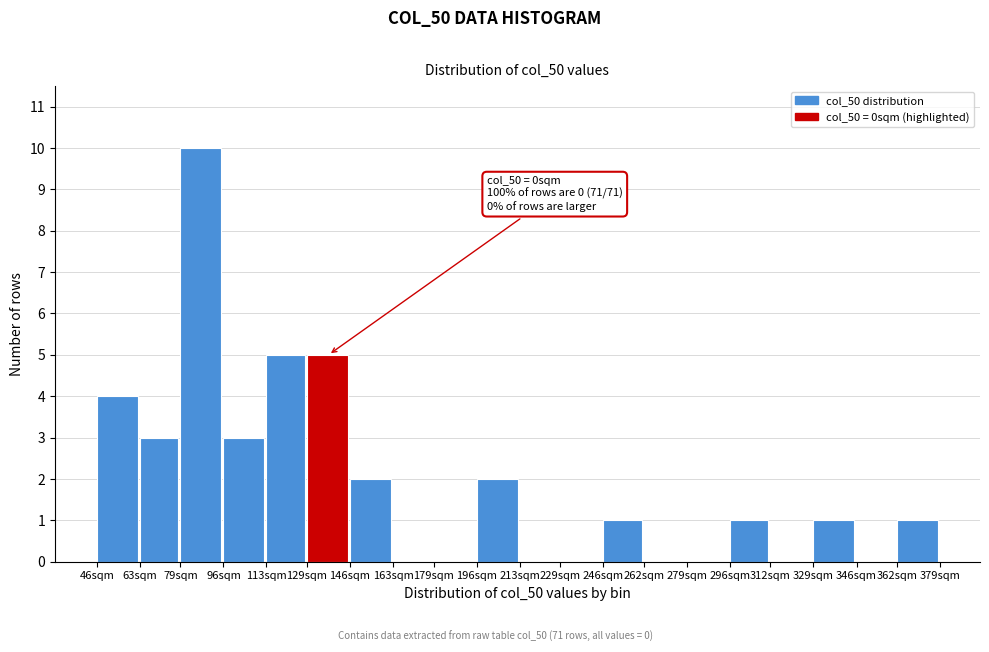

Reading left to right, extract all data points from this chart.

46sqm=4	63sqm=3	79sqm=10	96sqm=3	113sqm=5	129sqm=5	146sqm=2	163sqm=0	179sqm=0	196sqm=2	213sqm=0	229sqm=0	246sqm=1	262sqm=0	279sqm=0	296sqm=1	312sqm=0	329sqm=1	346sqm=0	362sqm=1